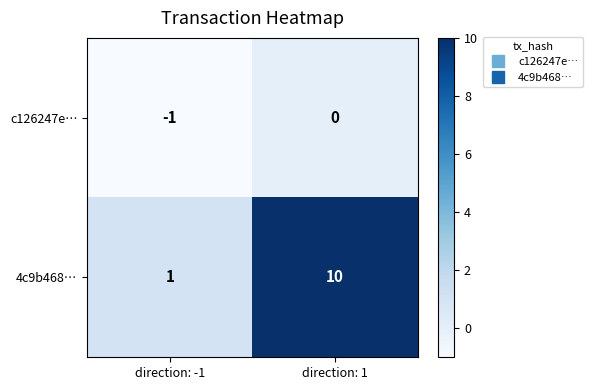

Reading left to right, list all the values displayed in this chart.

c126247e…: direction: -1=-1	direction: 1=0
4c9b468…: direction: -1=1	direction: 1=10